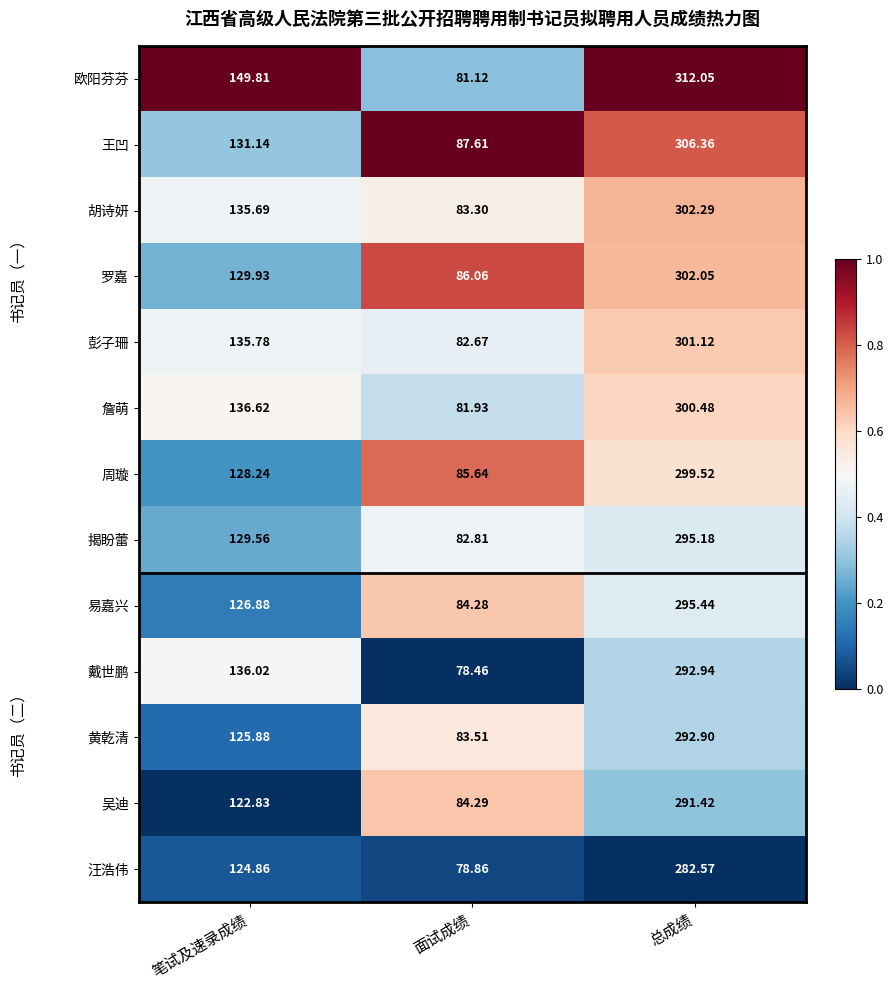

What is the maximum value shown in the chart?

312.1